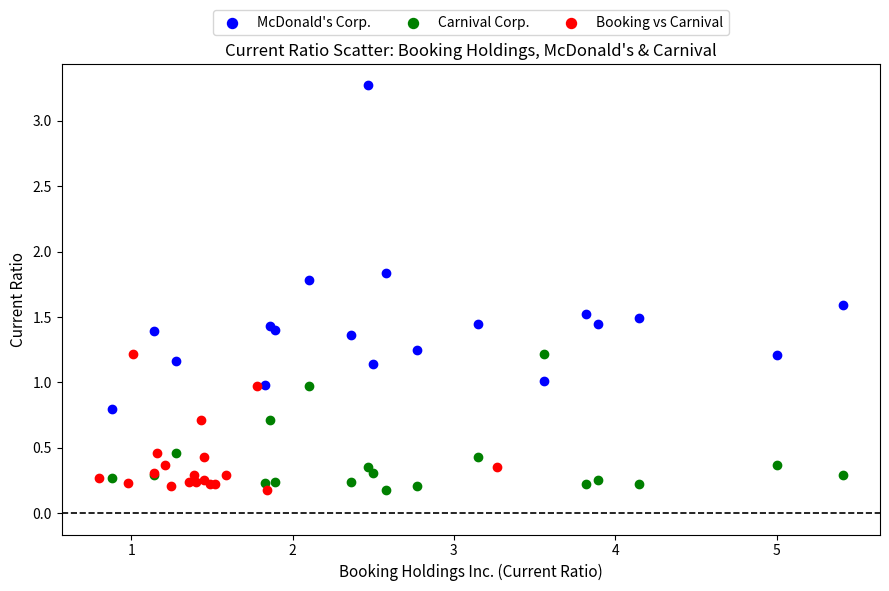

What are all the series names shown in the legend?

McDonald's Corp., Carnival Corp., Booking vs Carnival